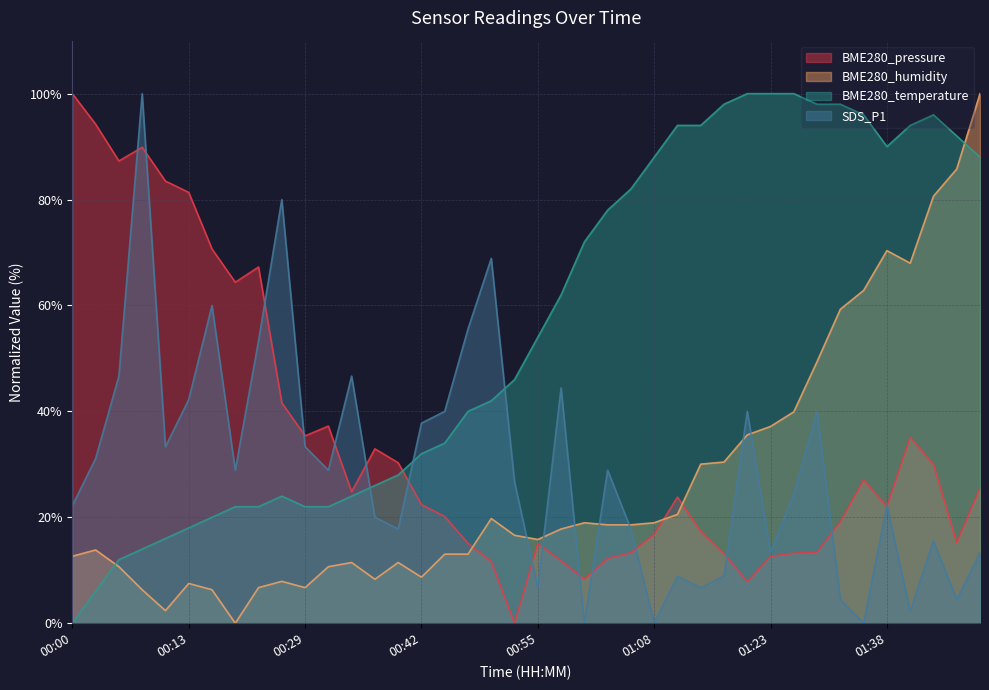

What is the label of the 26th point from the left?

01:08